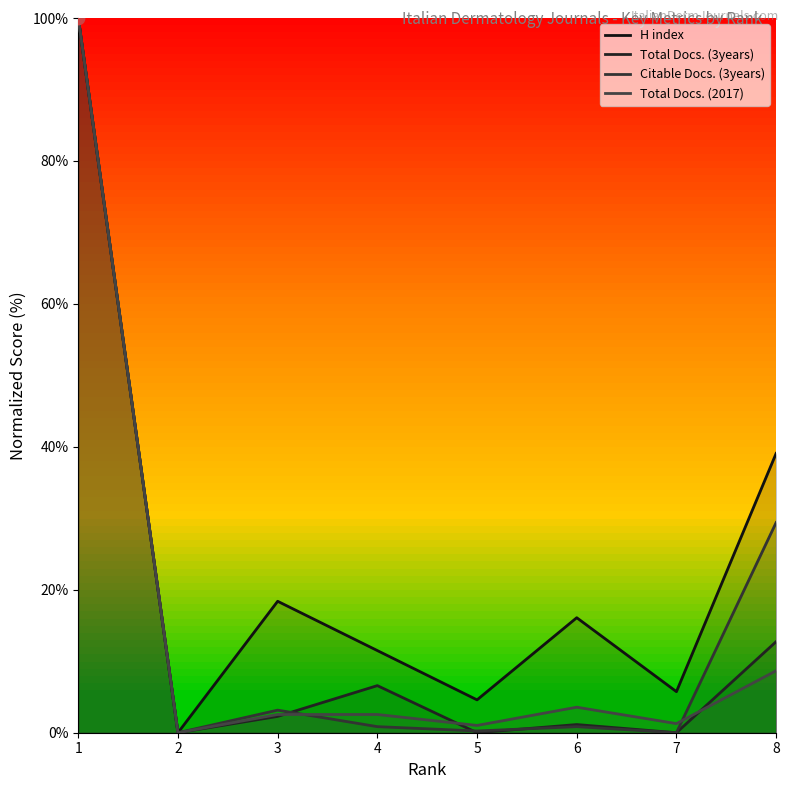

Which series contains the lowest Y value?

H index